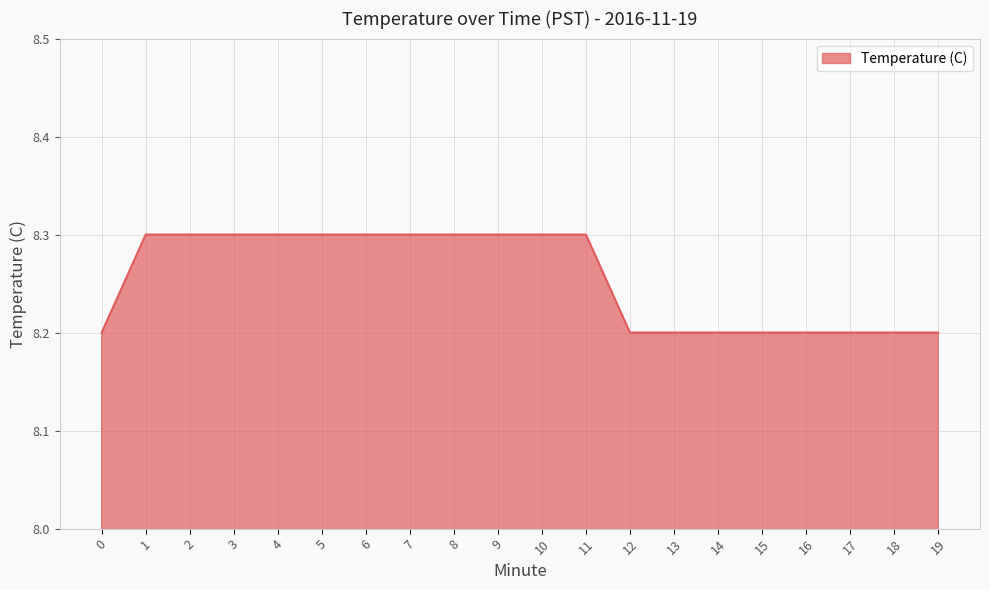

Count the values in the range 8 to 9.

20